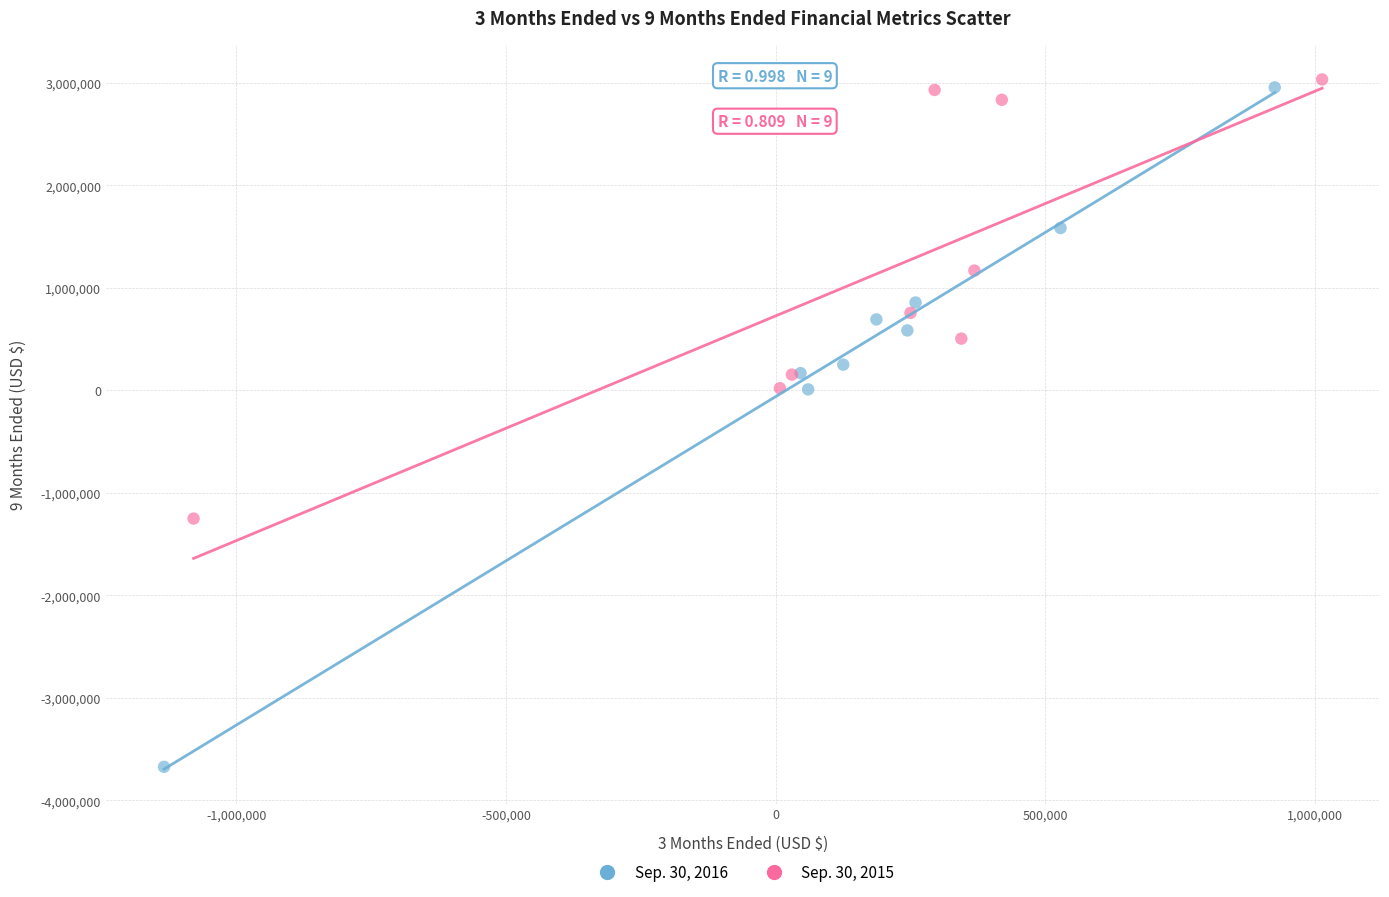

Which series has the largest Y range (max minus min)?

Sep. 30, 2016